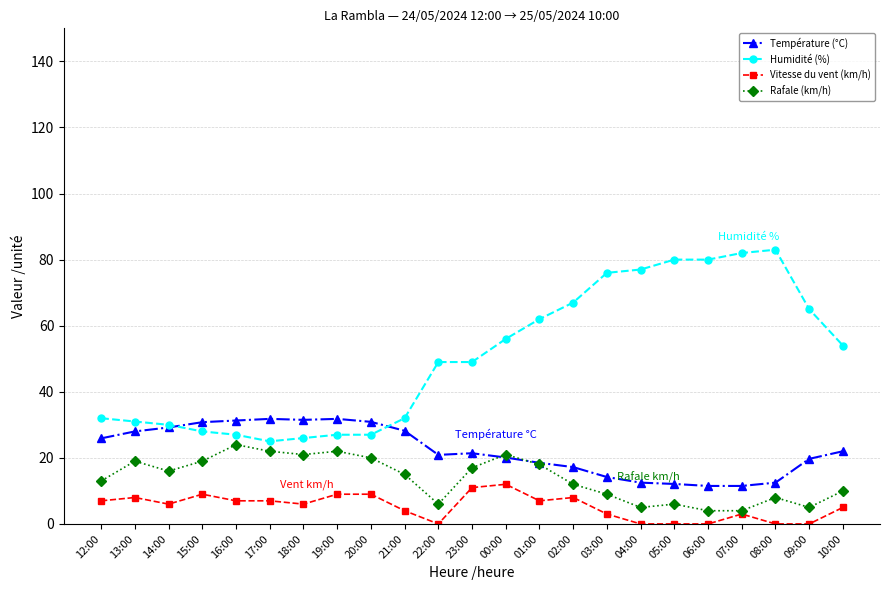

What are all the series names shown in the legend?

Température (°C), Humidité (%), Vitesse du vent (km/h), Rafale (km/h)